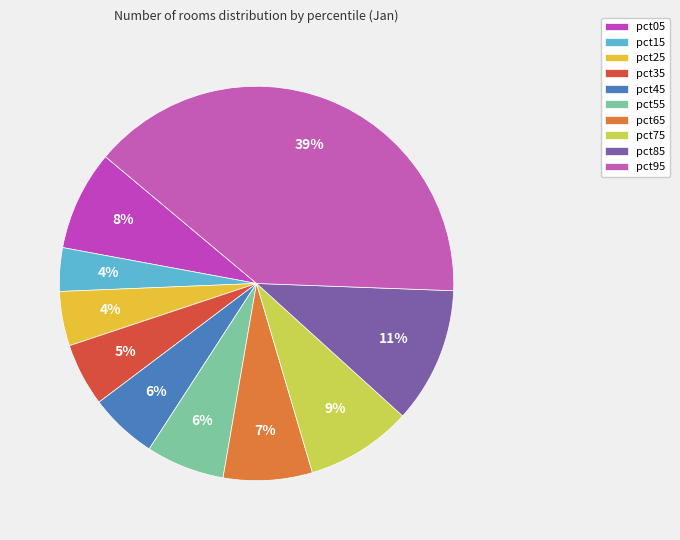

To the nearest percent, what is the difference between the largest and smallest slice percentages?

36%